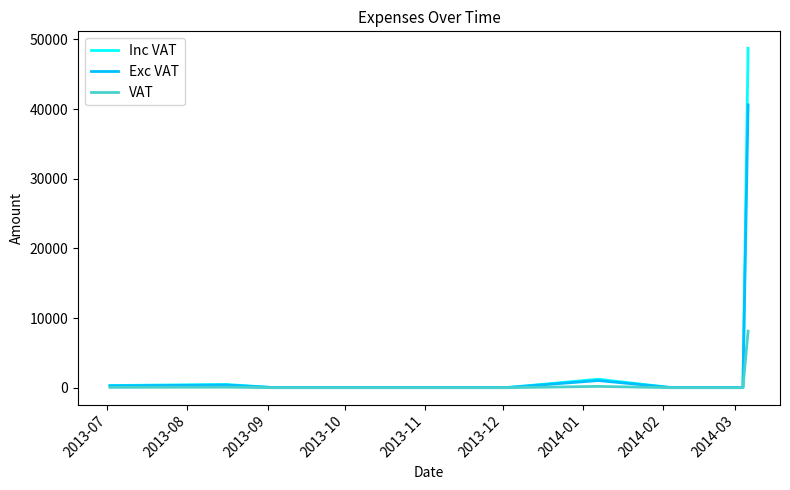

What are all the series names shown in the legend?

Inc VAT, Exc VAT, VAT